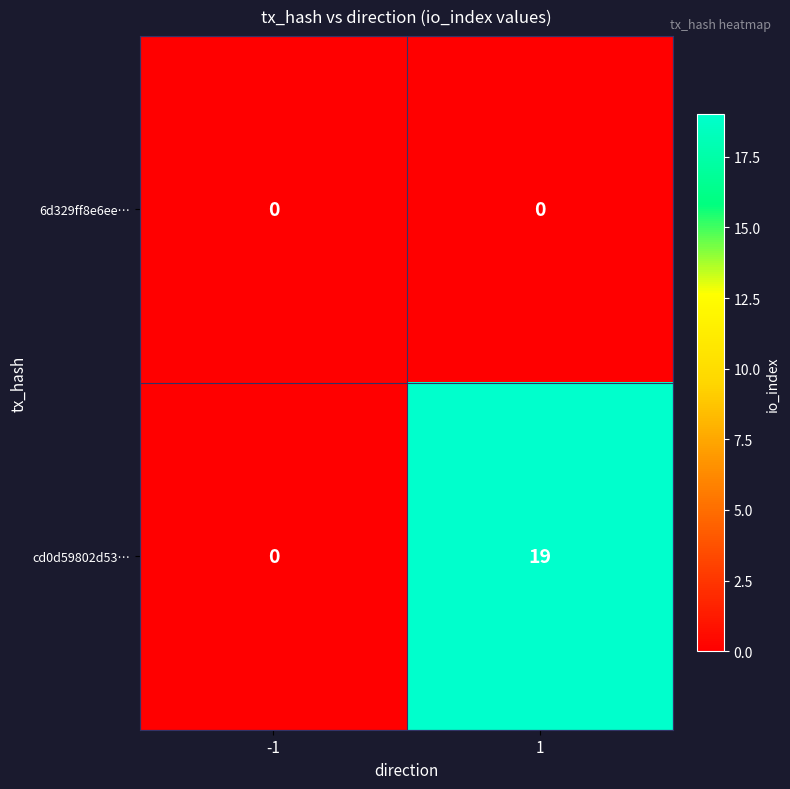

Rank the series by their average value, from lowest to highest.

6d329ff8e6ee…, cd0d59802d53…